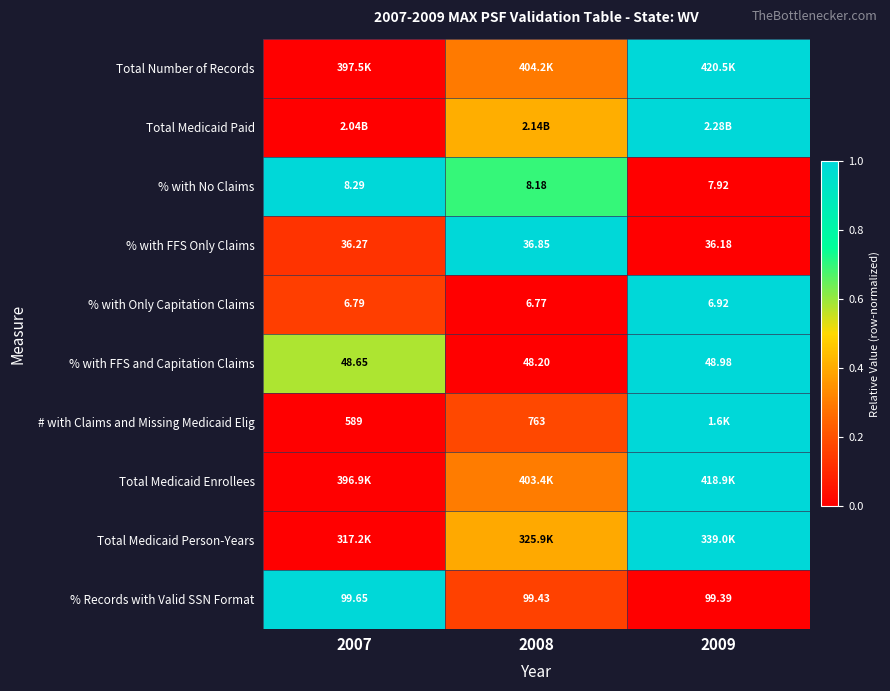

Is the value of # with Claims and Missing Medicaid Elig at 2007 greater than the value of % with Only Capitation Claims at 2007?

Yes